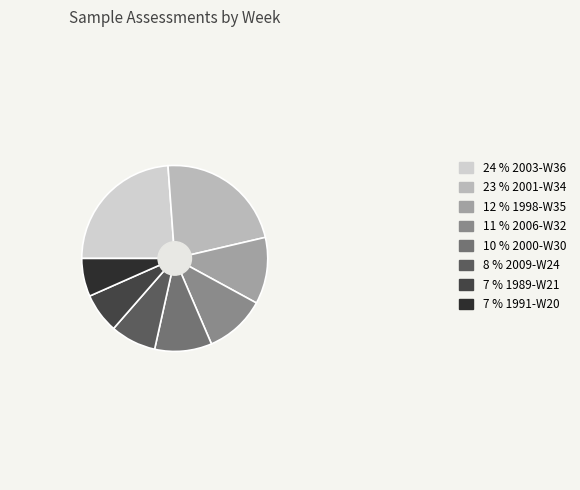

How many slices are in this pie chart?

8